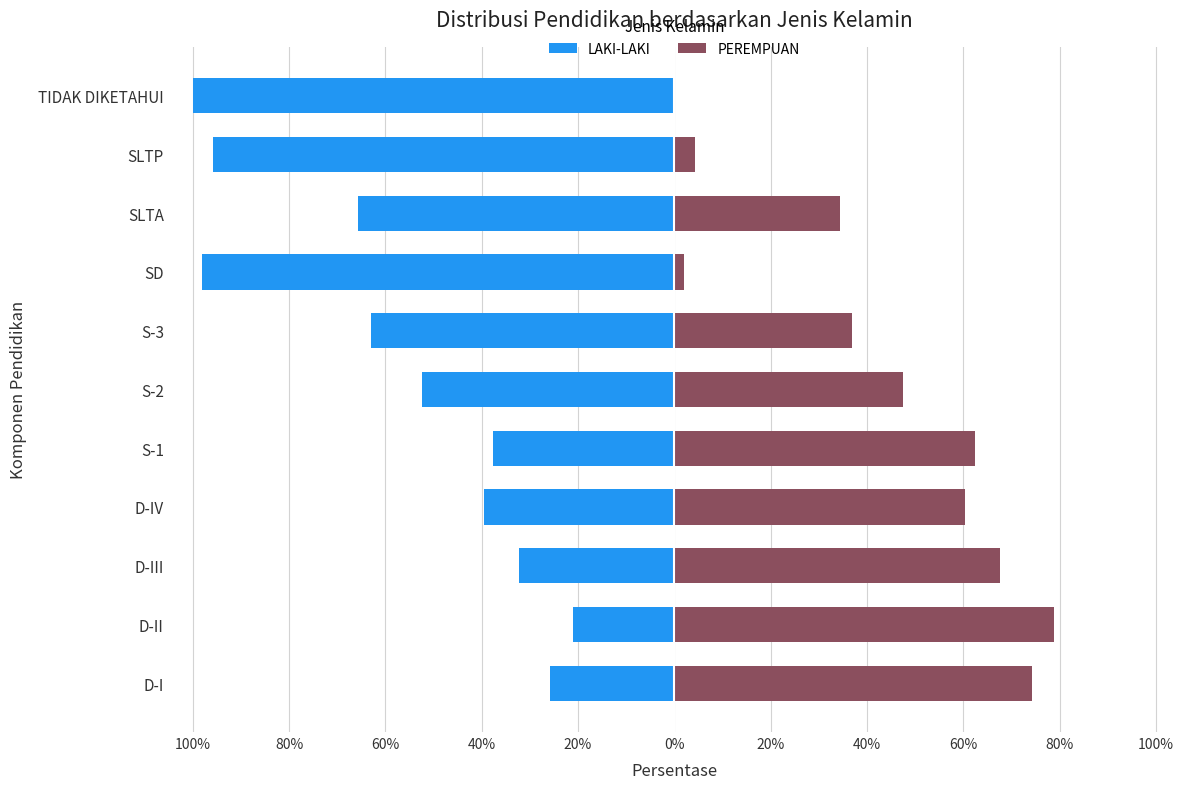

What are all the series names shown in the legend?

LAKI-LAKI, PEREMPUAN